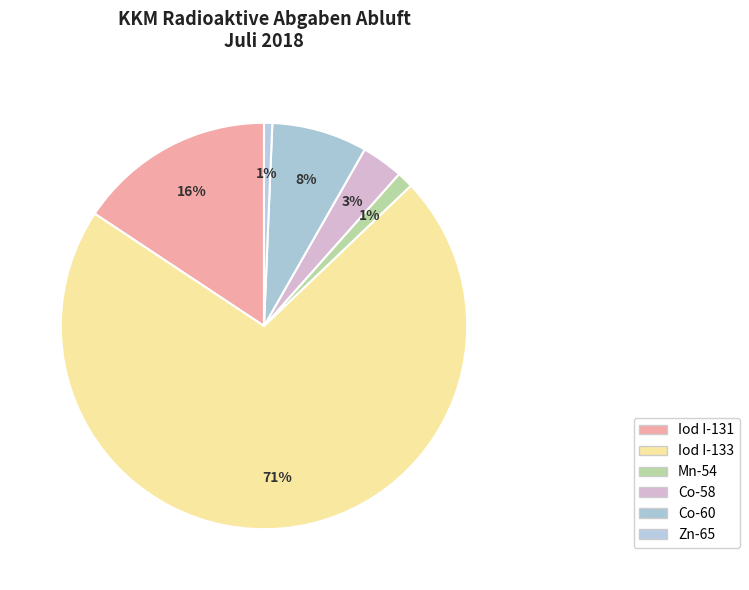

What is the largest slice in the pie chart?

Iod I-133